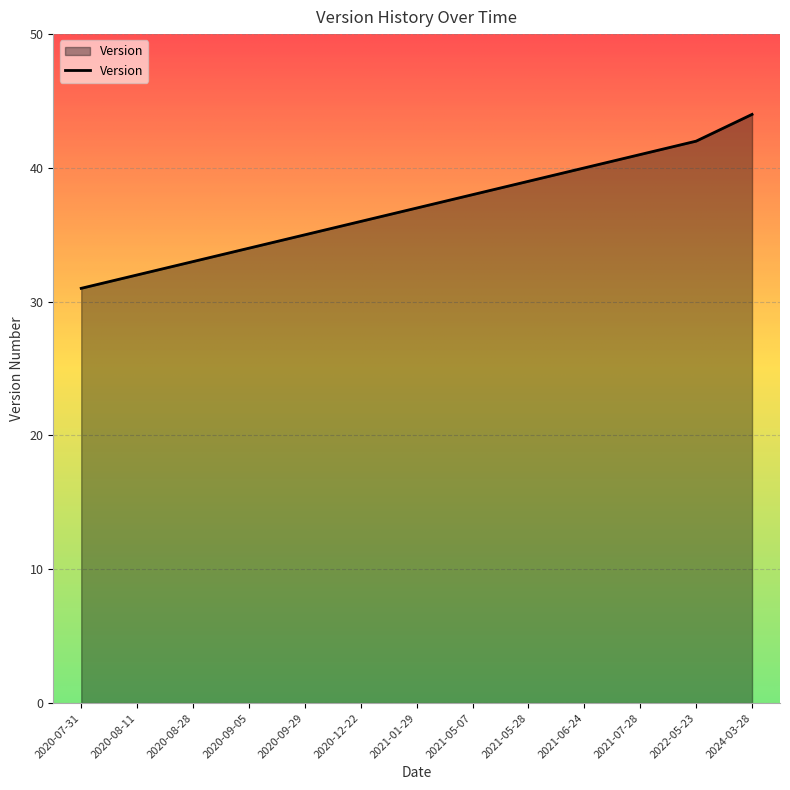

What position from the right is 2020-12-22?

8